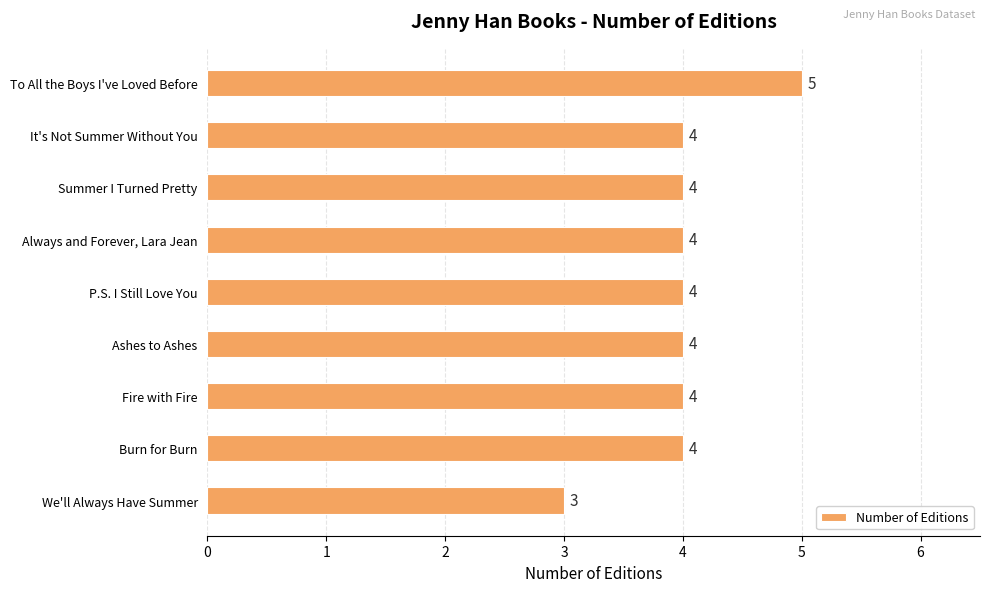

Are the bars horizontal?

Yes